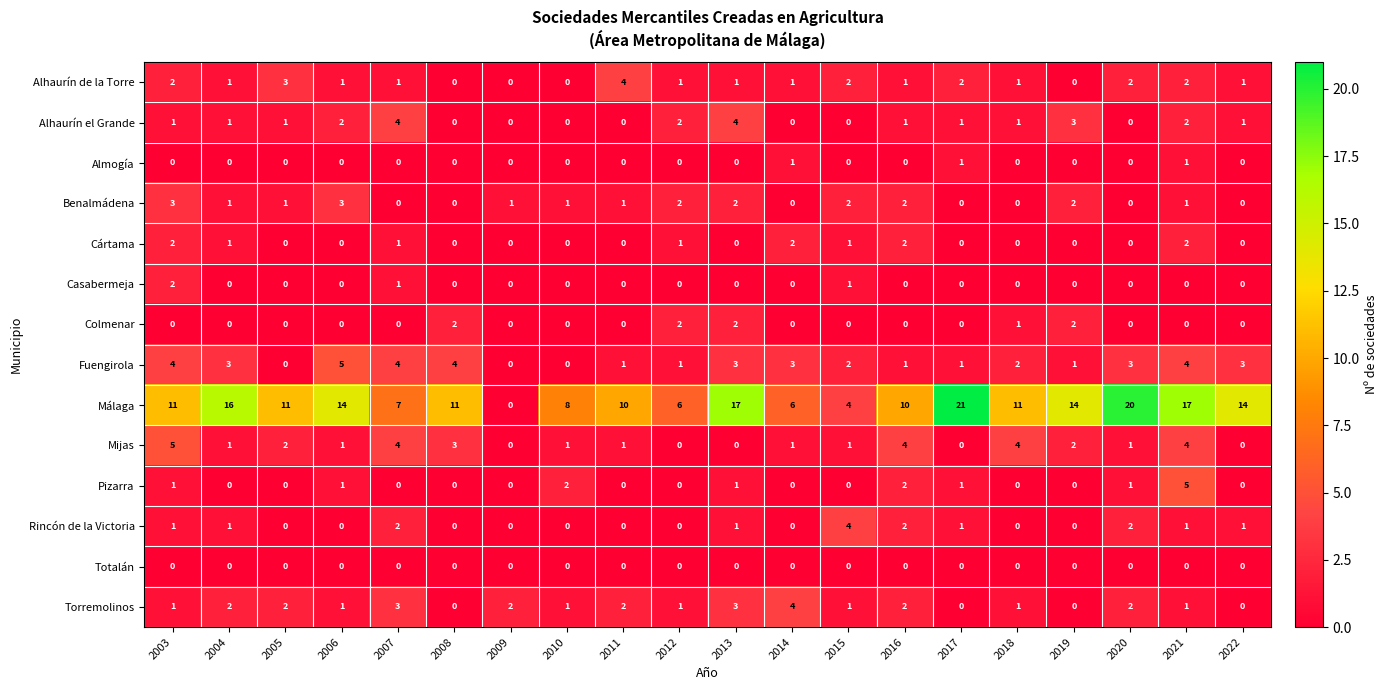

Which label corresponds to the largest value in the chart?

2017